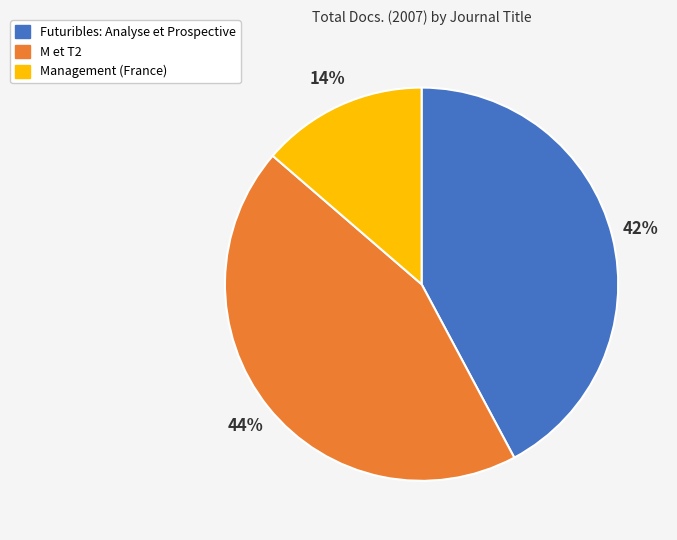

To the nearest percent, what is the average slice percentage?

33%